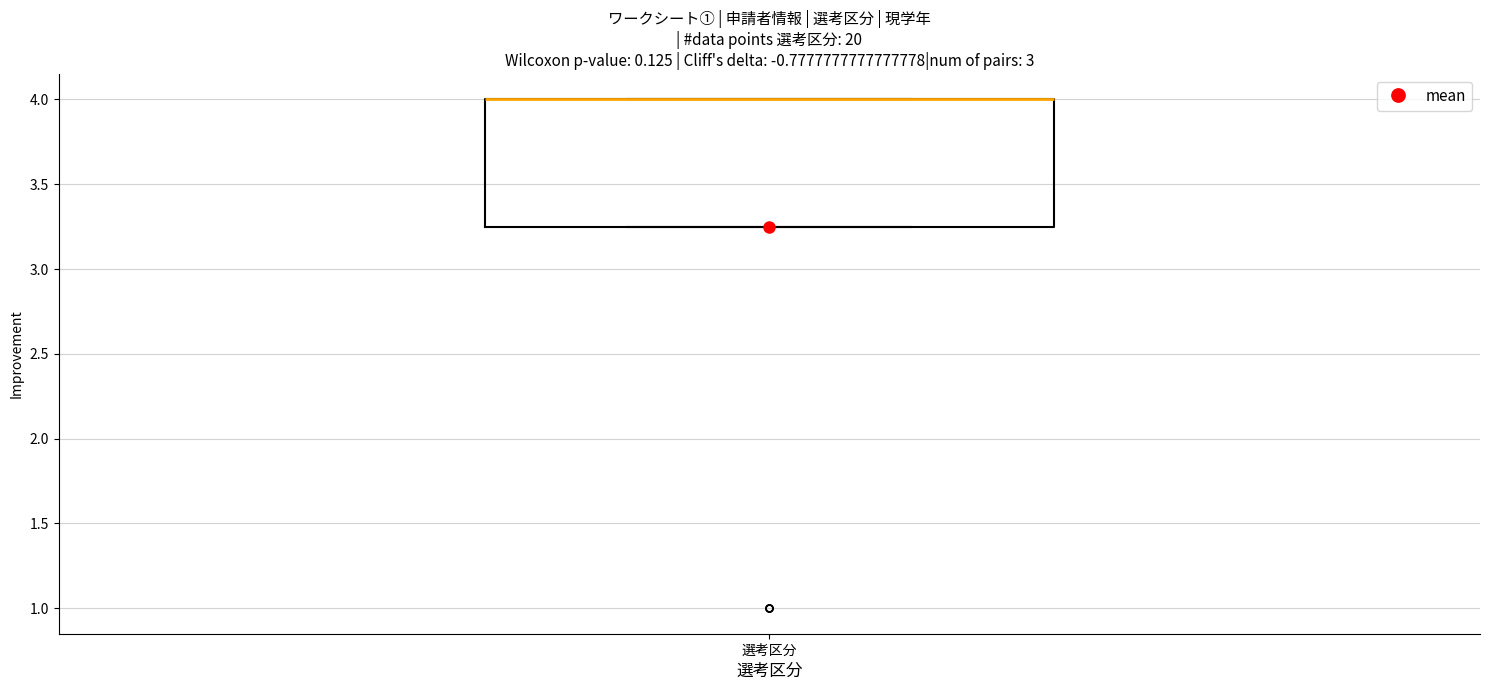

Transcribe this box plot: give where the median line is, the range the box spans, and where the two whiskers end, as read against the y-axis. The values are not printed on the chart, so give them approximately, as read against the axis.

median 4.00 (drawn on the box's upper edge), box 3.25 to 4.00, whiskers 3.25 to 4.00